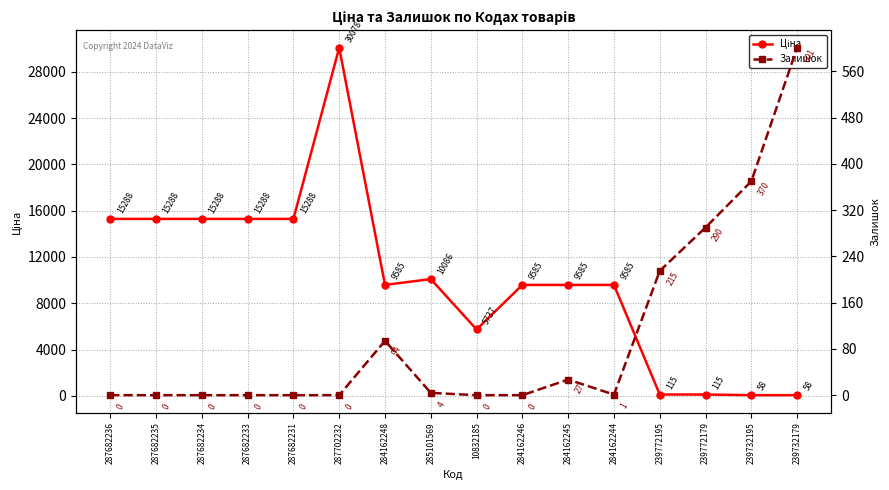

How many distinct data groups are displayed?

2